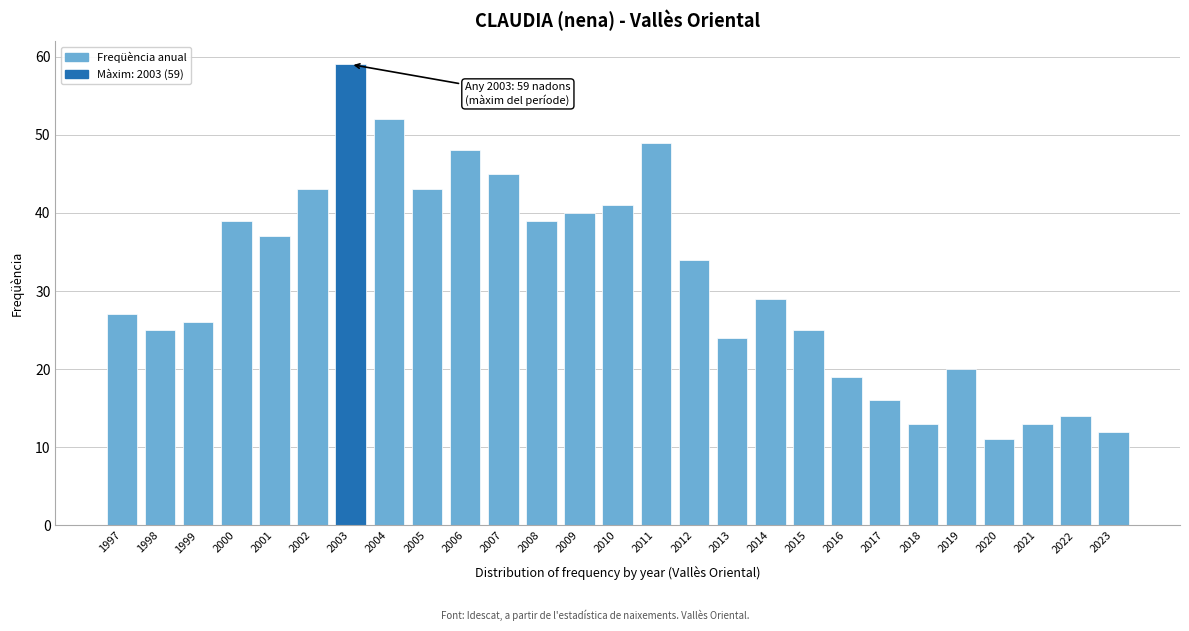

Reading left to right, list all the values displayed in this chart.

27	25	26	39	37	43	59	52	43	48	45	39	40	41	49	34	24	29	25	19	16	13	20	11	13	14	12